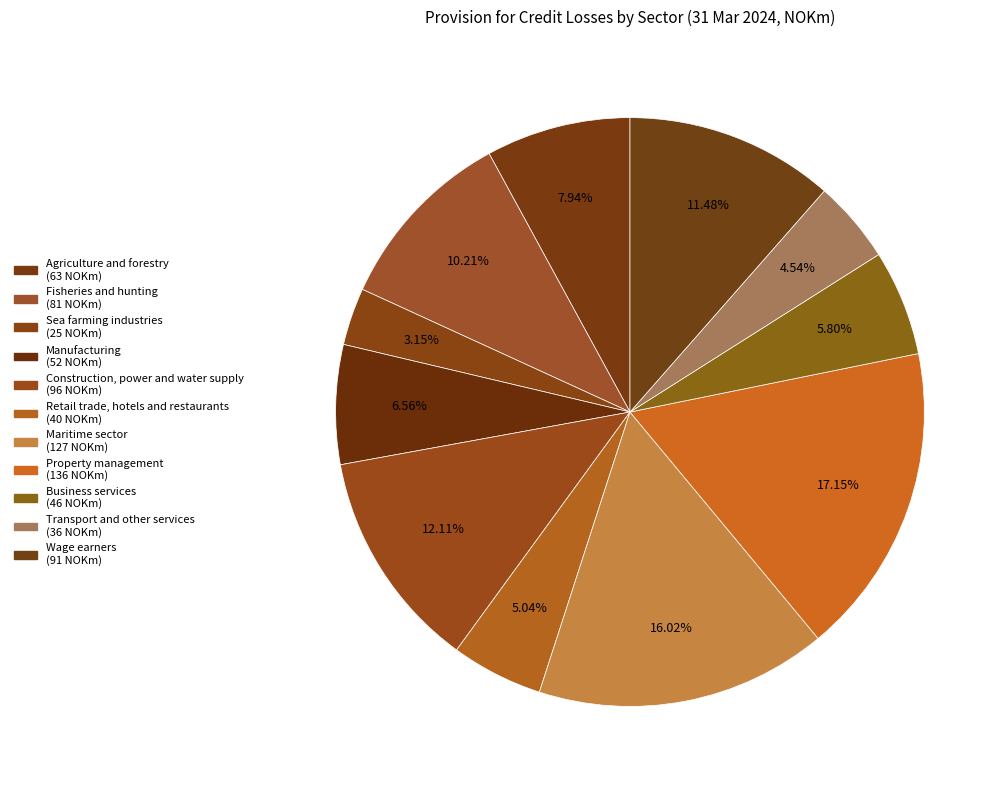

To the nearest percent, what is the difference between the largest and smallest slice percentages?

14%